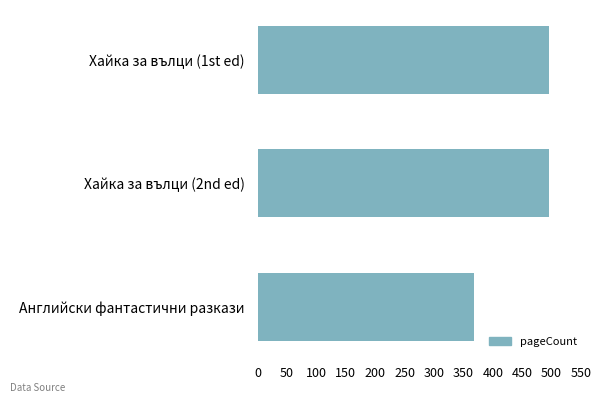

True or false: the data shows 368 at Английски фантастични разкази.

True